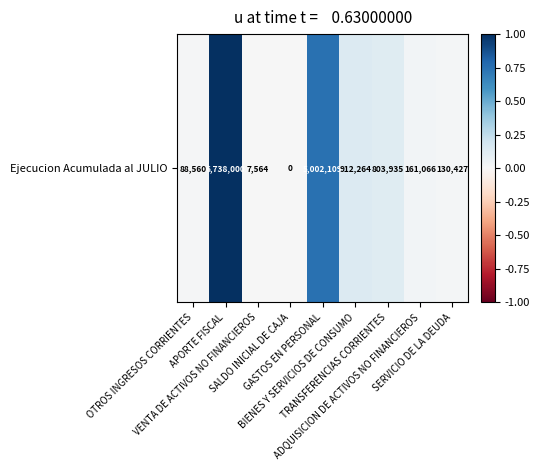

What is the sum of all values?

2.1